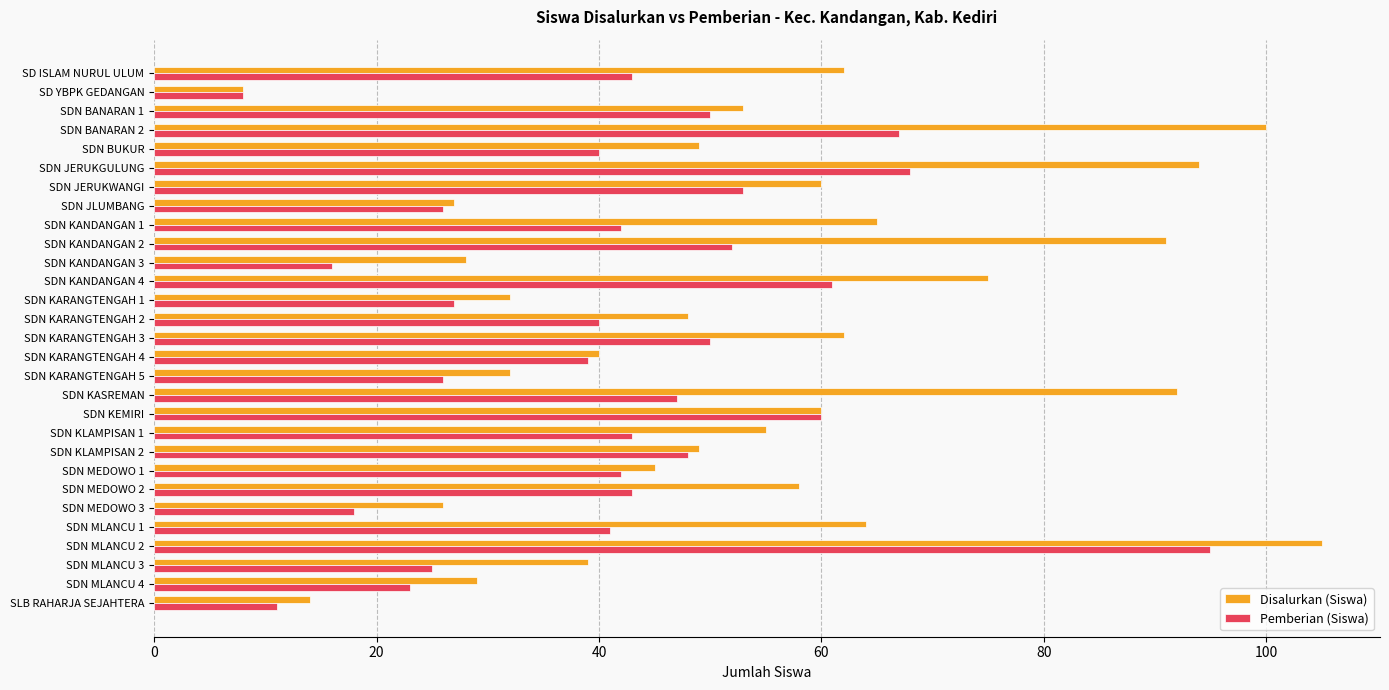

How many distinct data groups are displayed?

2